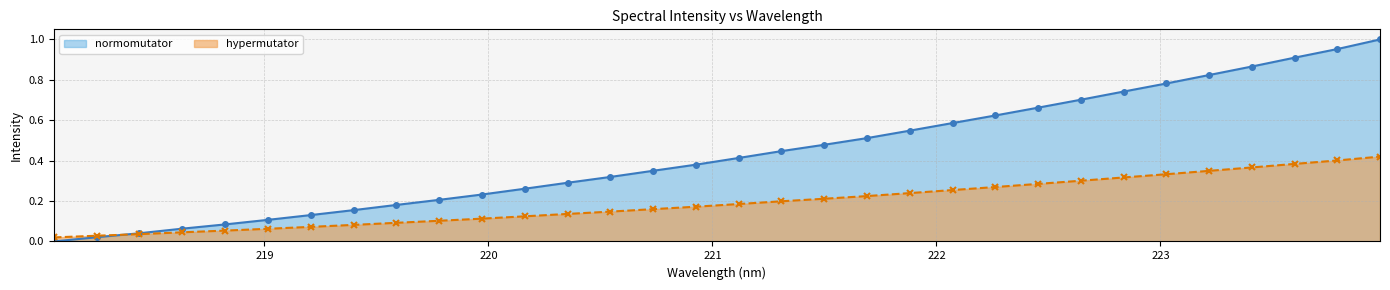

Which series has the largest range (max minus min)?

normomutator